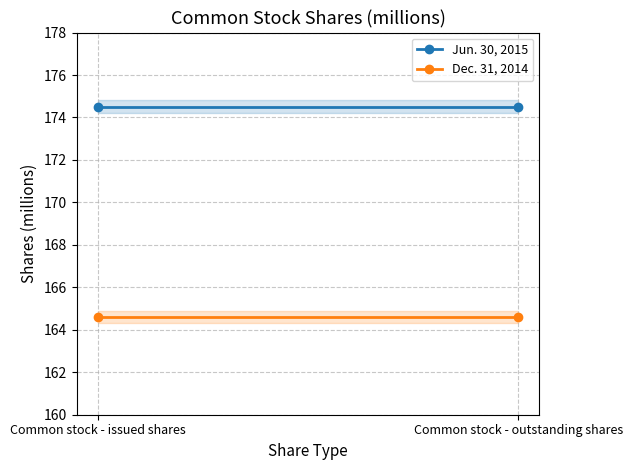

What is the sum of all Dec. 31, 2014 values?

329.2